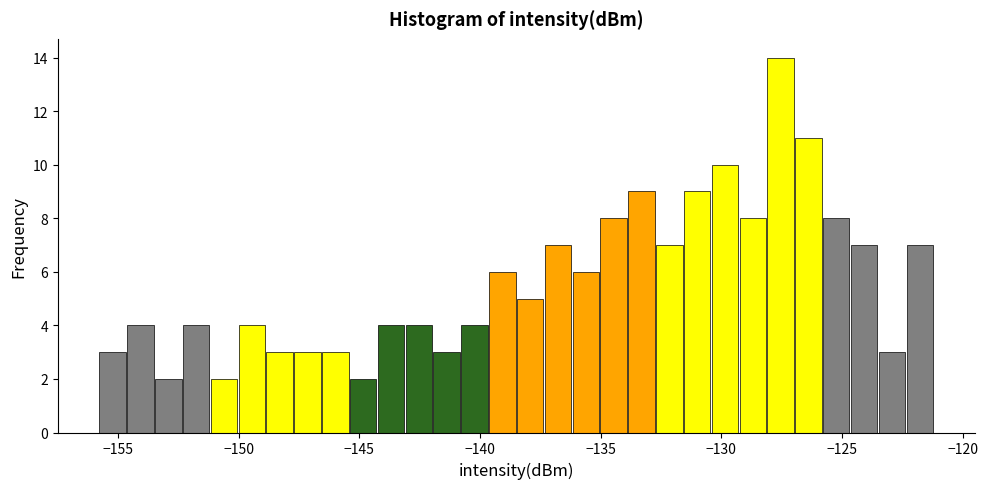

Read against the x-axis, roughly where is the centre of the tallest bar?

-127.5